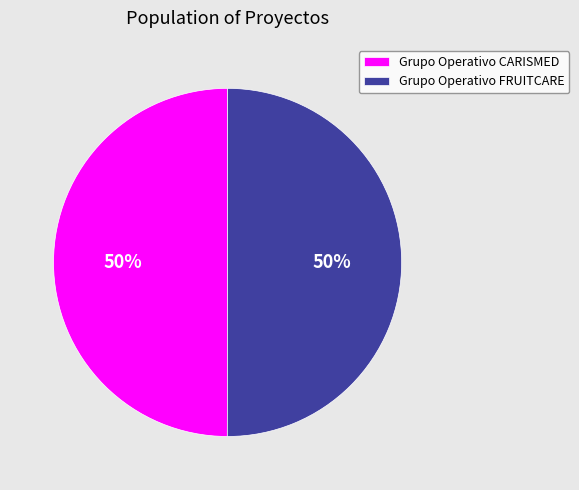

True or false: Grupo Operativo FRUITCARE accounts for 50% of the total.

True